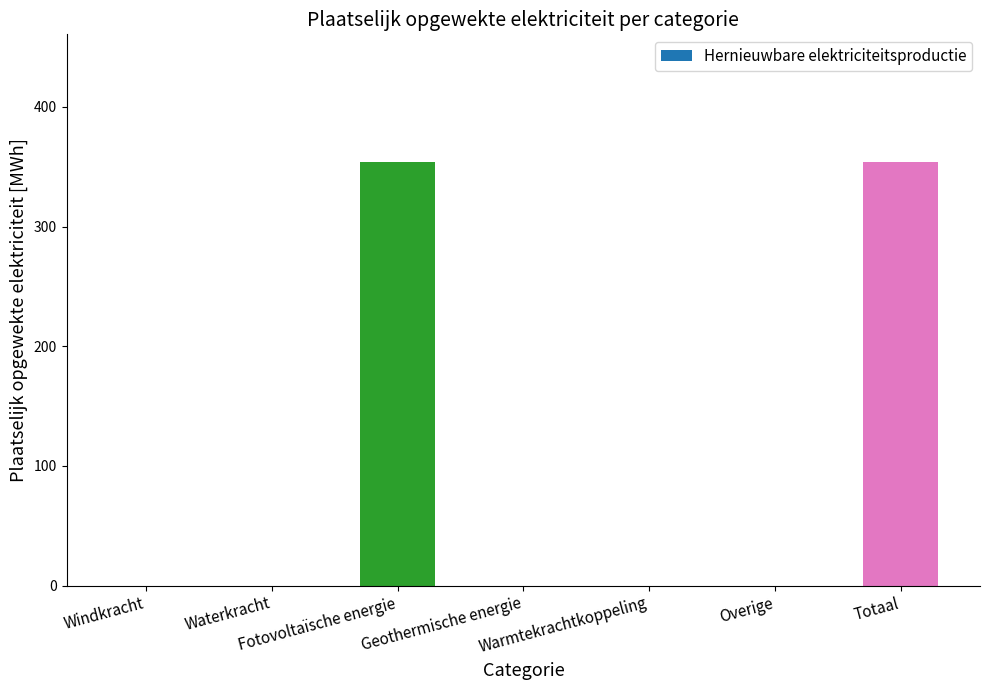

What is the sum of all values?

708.6